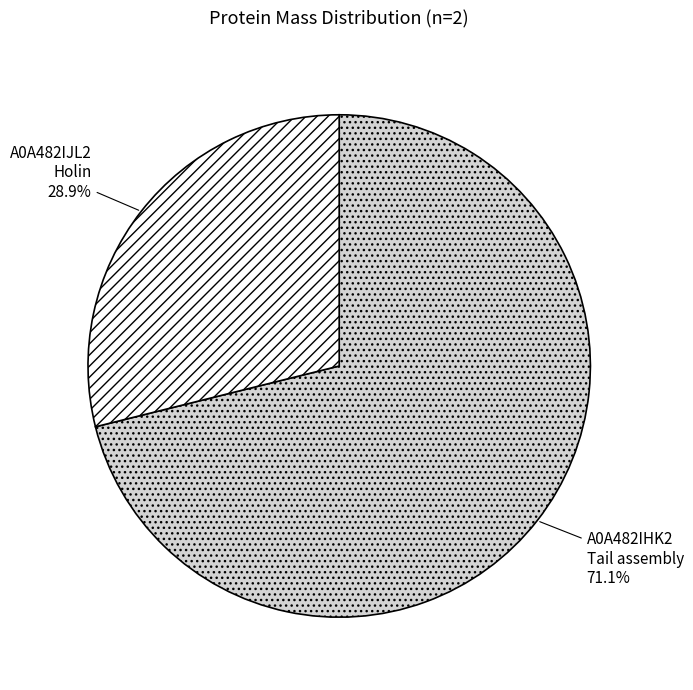

What is the smallest slice in the pie chart?

A0A482IJL2 Holin